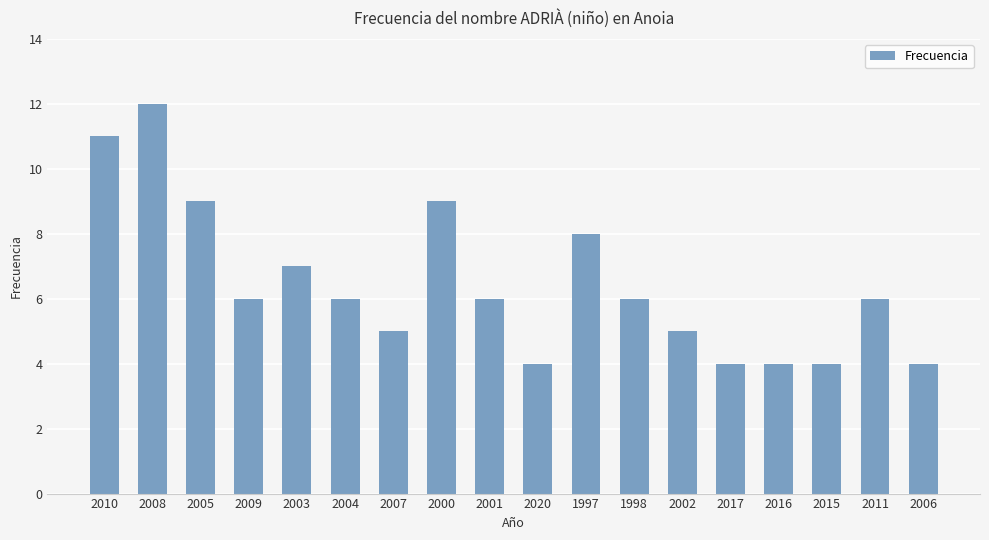

Reading left to right, what are all the values shown in this chart?

2010=11	2008=12	2005=9	2009=6	2003=7	2004=6	2007=5	2000=9	2001=6	2020=4	1997=8	1998=6	2002=5	2017=4	2016=4	2015=4	2011=6	2006=4